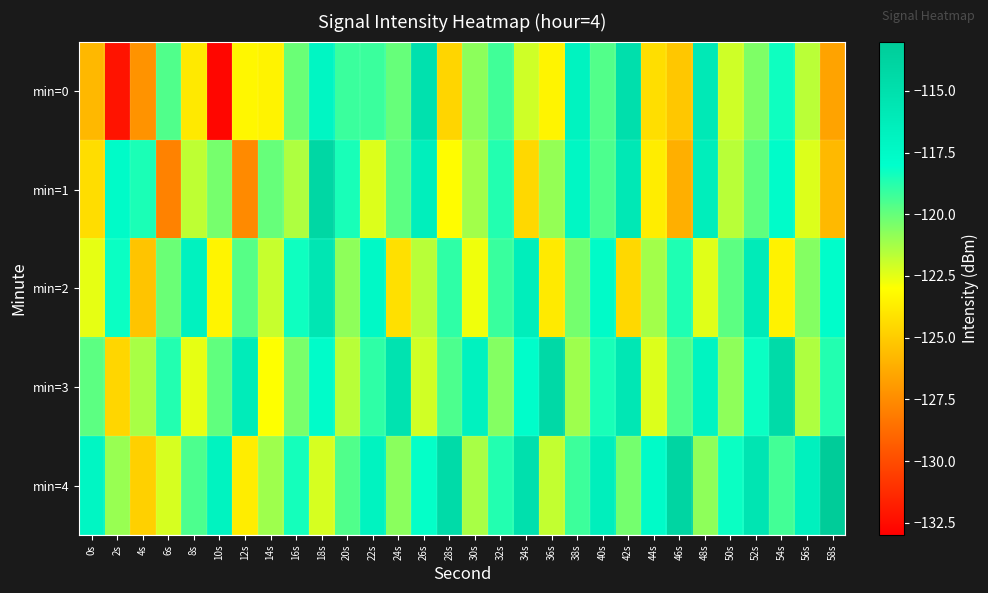

Rank the series by their maximum value, from highest to lowest.

min=4, min=1, min=3, min=0, min=2